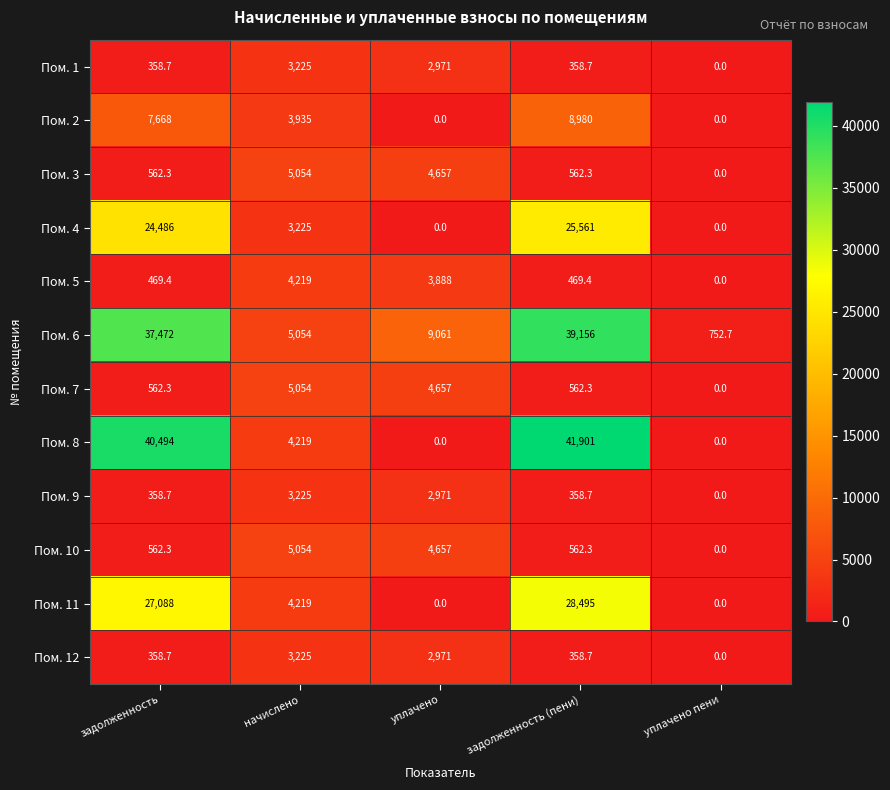

Which series has the largest total across all categories?

Пом. 6